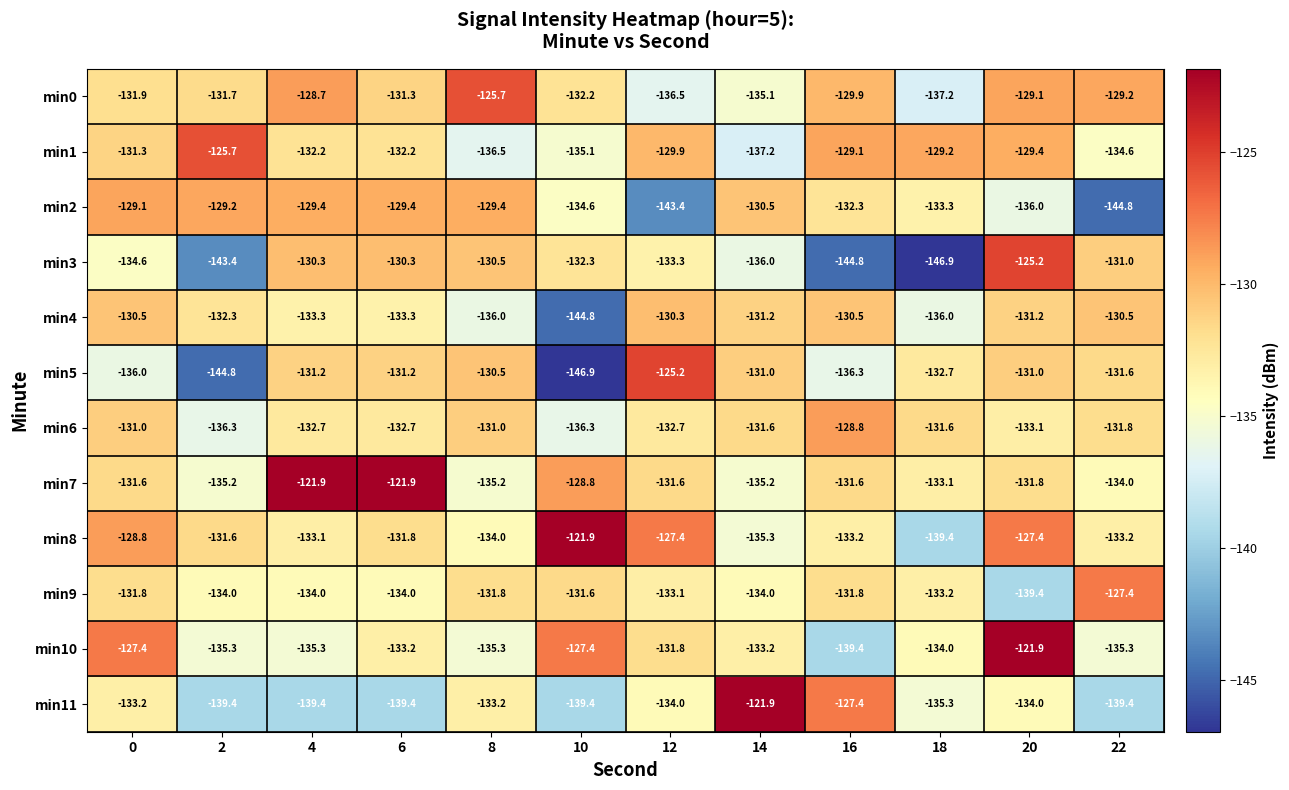

Is it true that min5 equals -131.0 at 14?

True